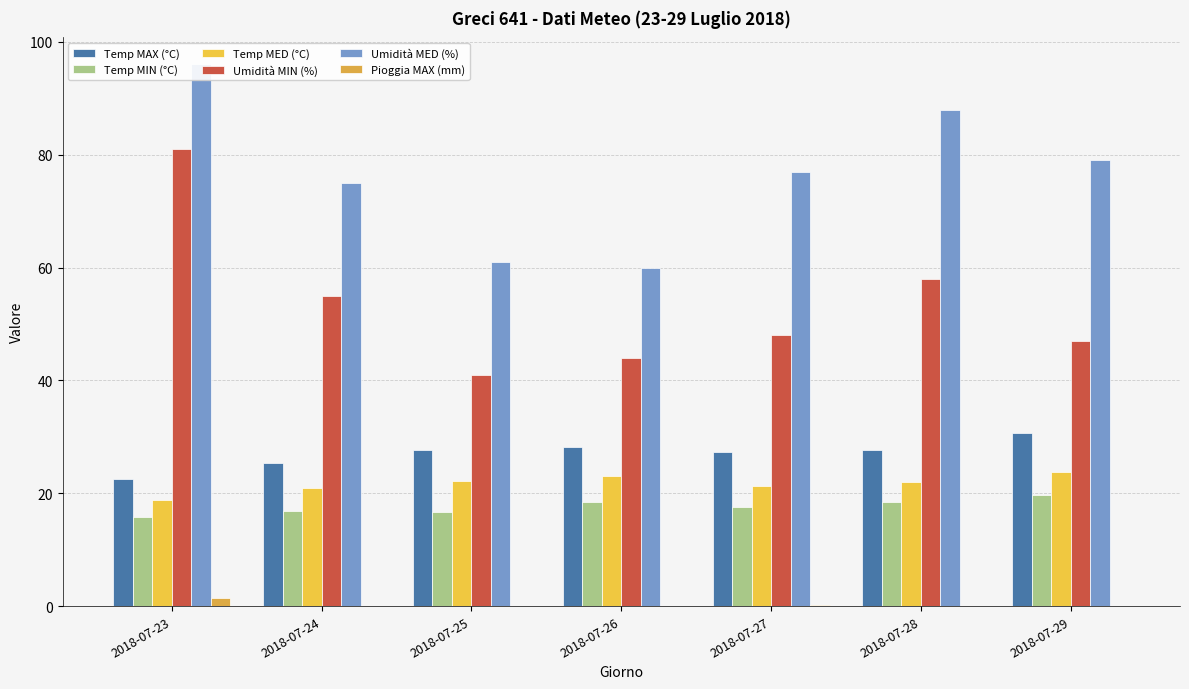

Where does the Temp MIN (°C) series first go above 17?

2018-07-26